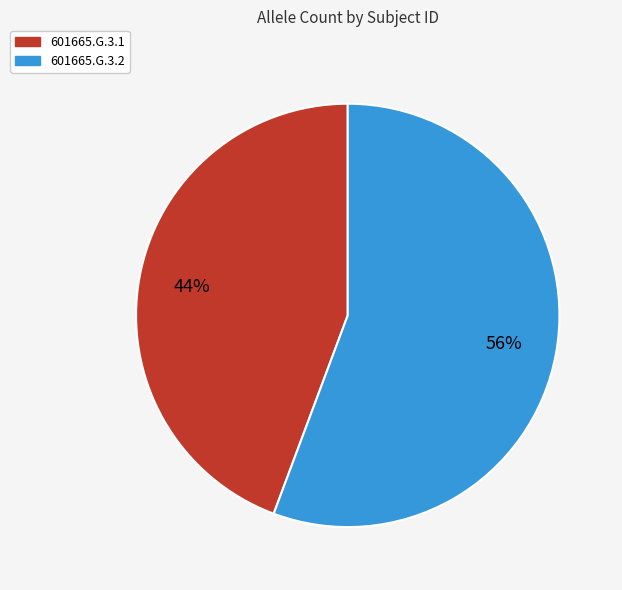

True or false: 601665.G.3.1 accounts for 44% of the total.

True